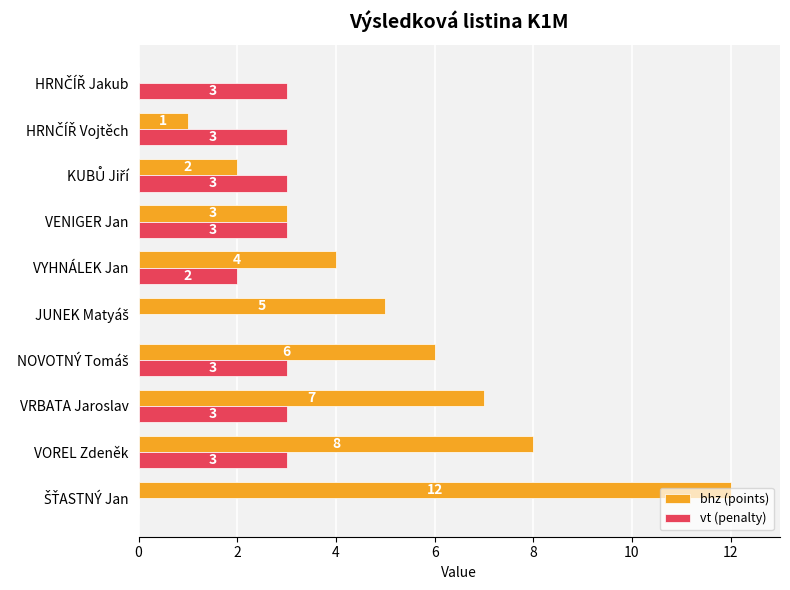

What is the sum of all vt (penalty) values?

23